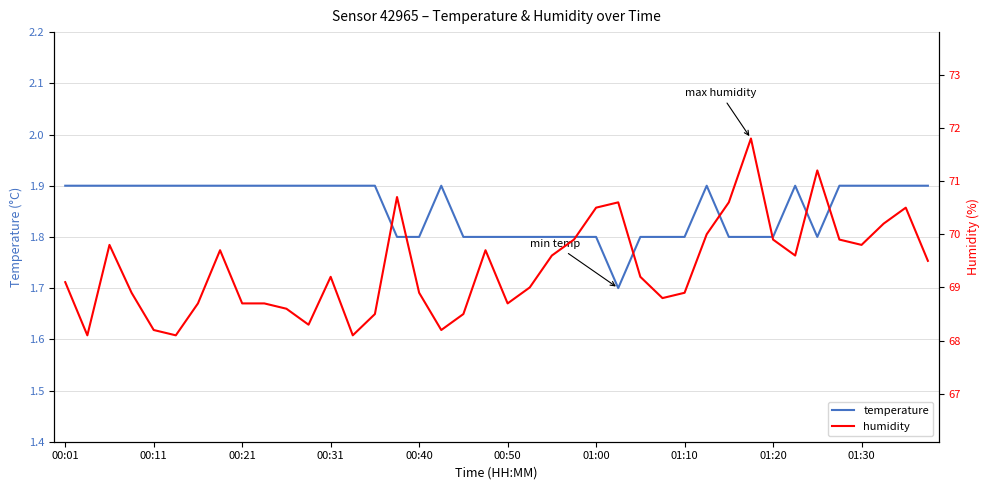

What is the value of the temperature point at the 12th from the left?

1.9